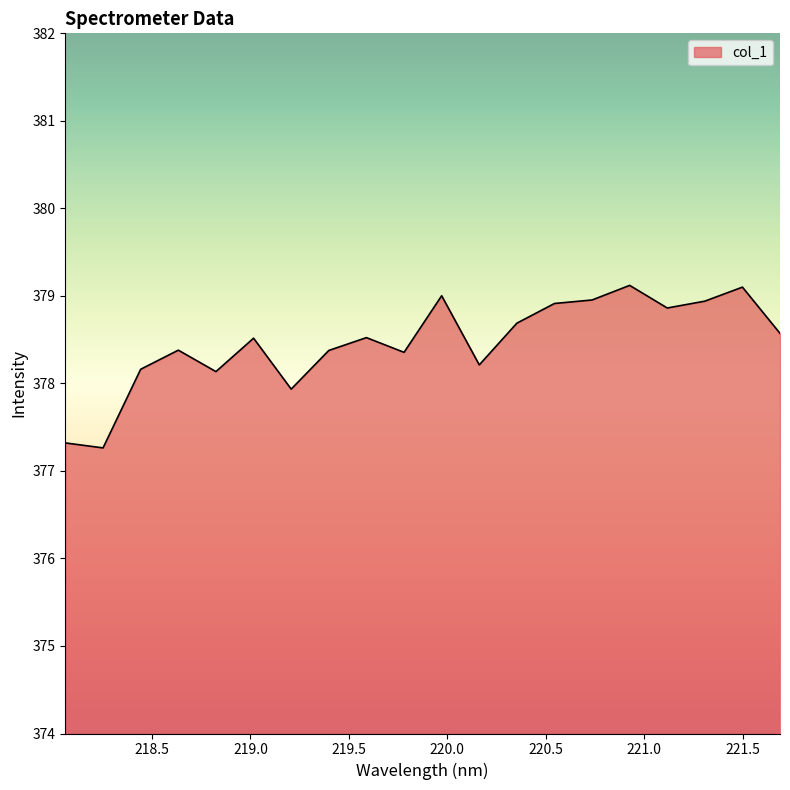

What is the minimum value shown in the chart?

377.3